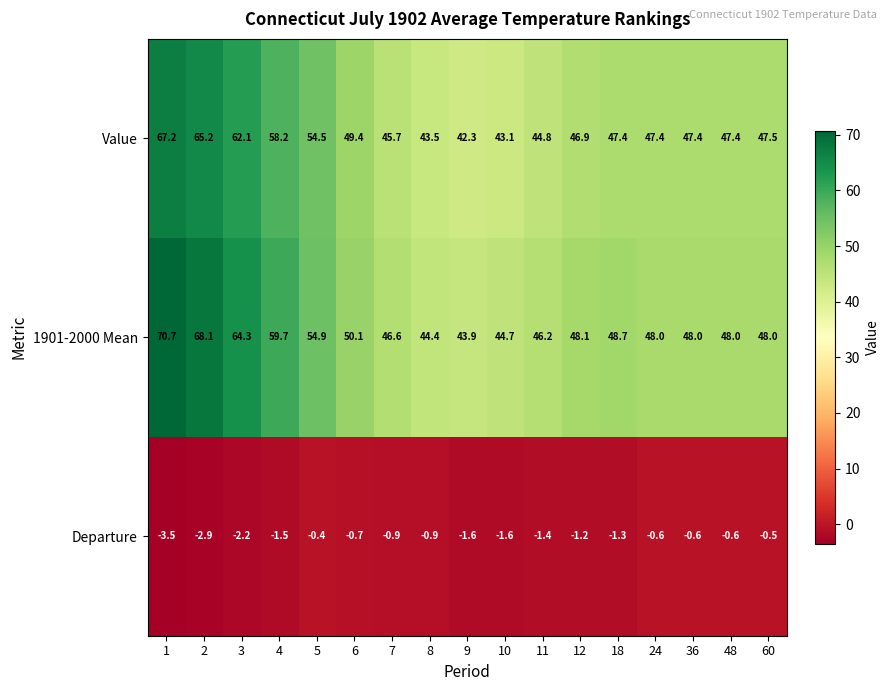

What is the approximate value of Value at 11?

44.8